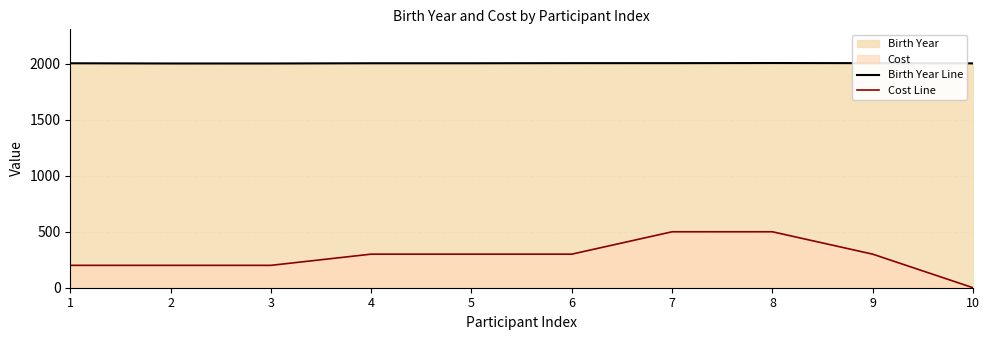

What is the value of the Cost Line point at the 5th from the left?

300